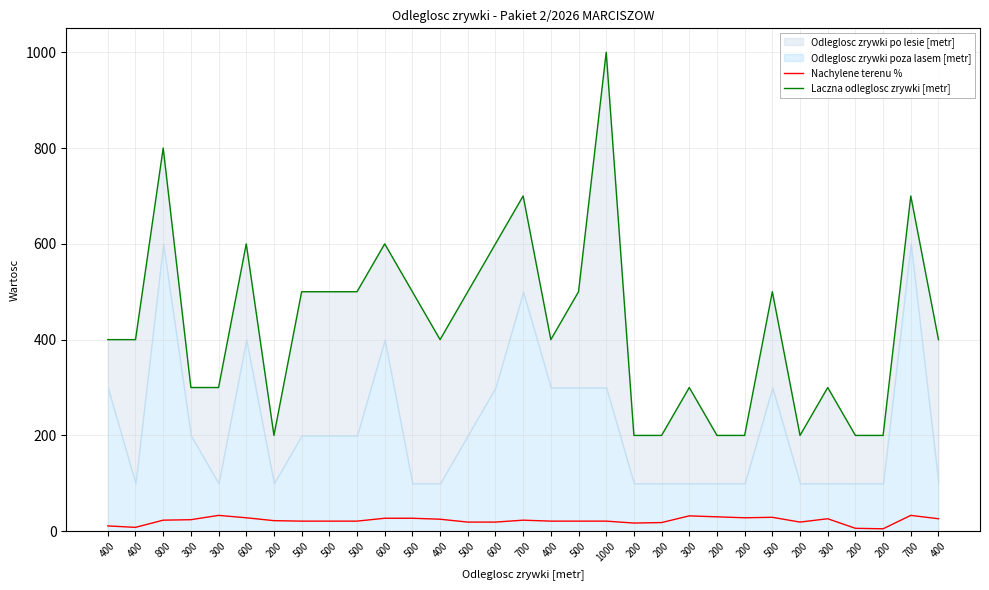

Read the Nachylene terenu % value at 300, to the nearest 5.

25